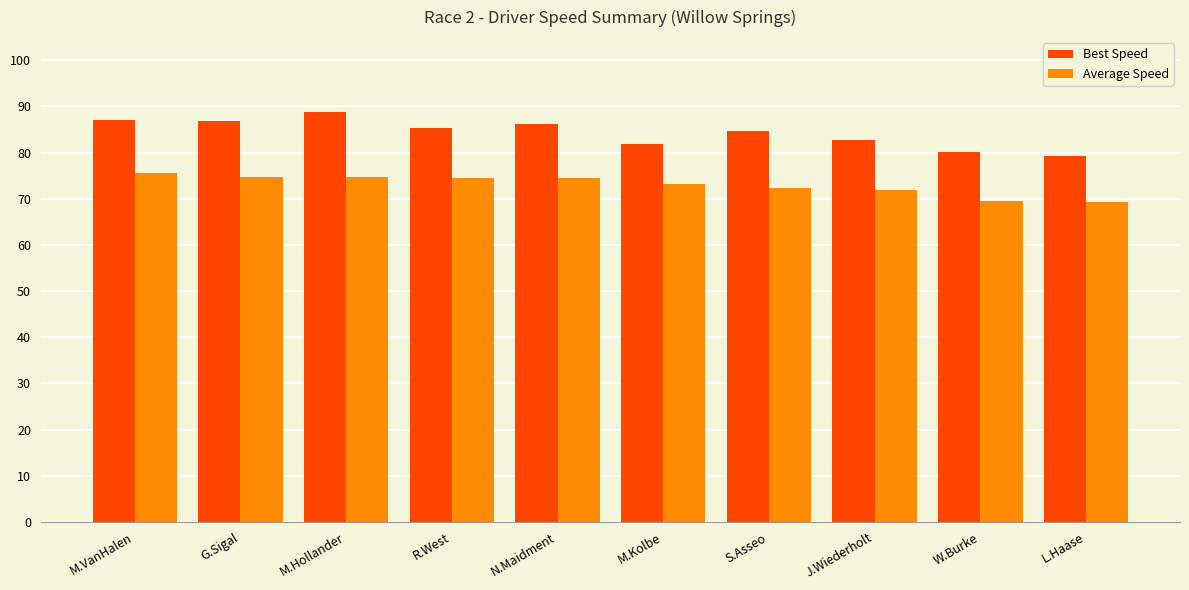

Between M.VanHalen and N.Maidment, which series saw the biggest shift?

Average Speed